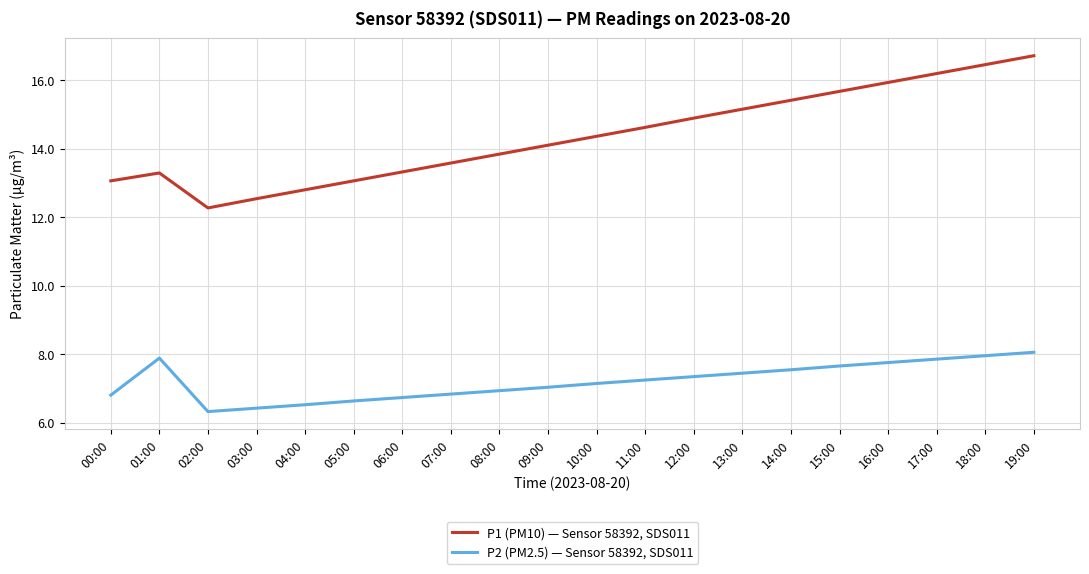

Which label corresponds to the smallest value in the chart?

02:00